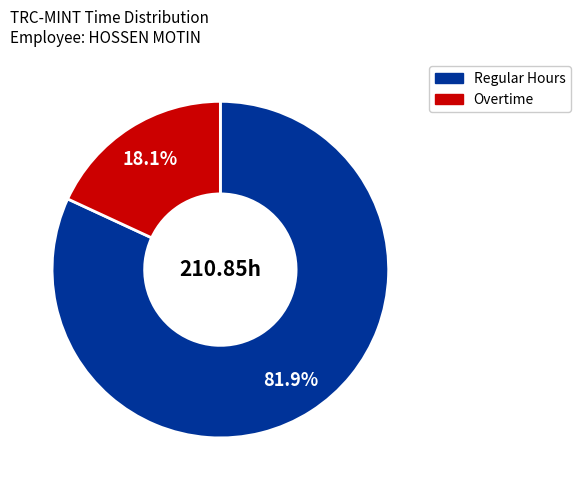

Is there a majority slice in this chart?

Yes